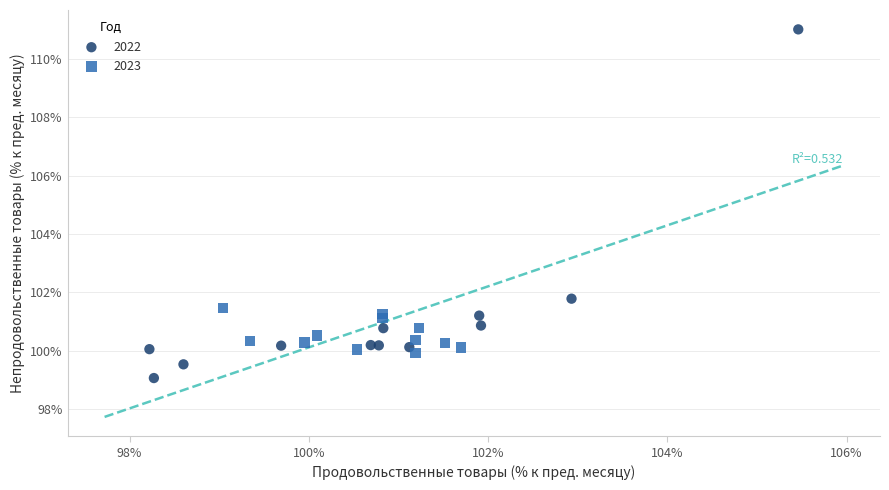

What are all the series names shown in the legend?

2022, 2023